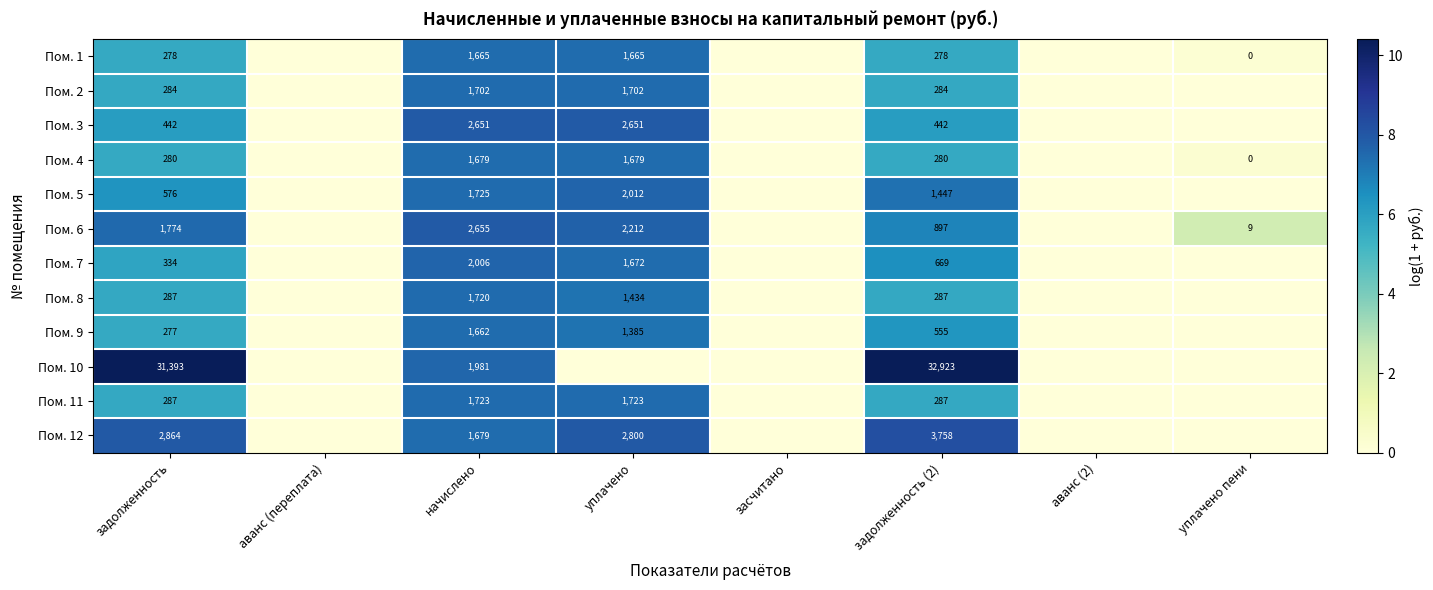

What is the difference between the highest and lowest values at начислено?

993